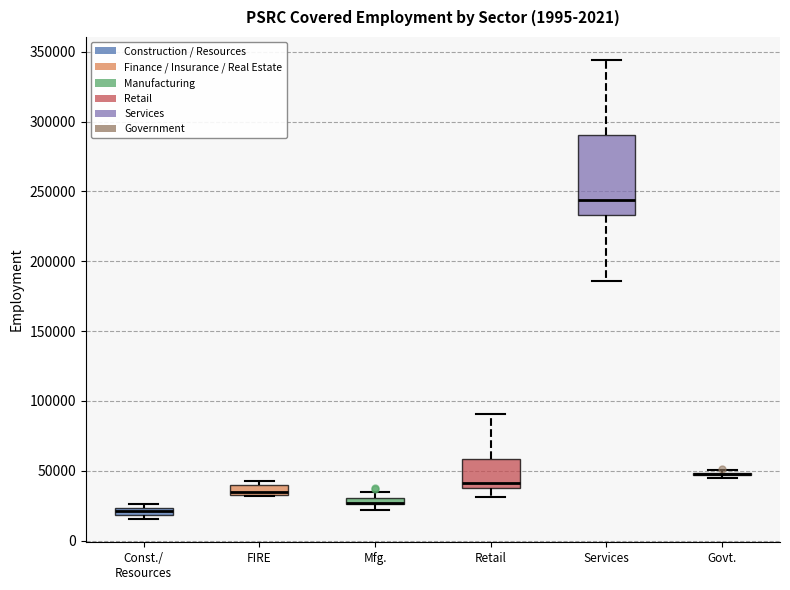

Where is the upper edge of the box for FIRE on the y-axis? The values are not printed on the chart, so give them approximately, as read against the axis.

40000